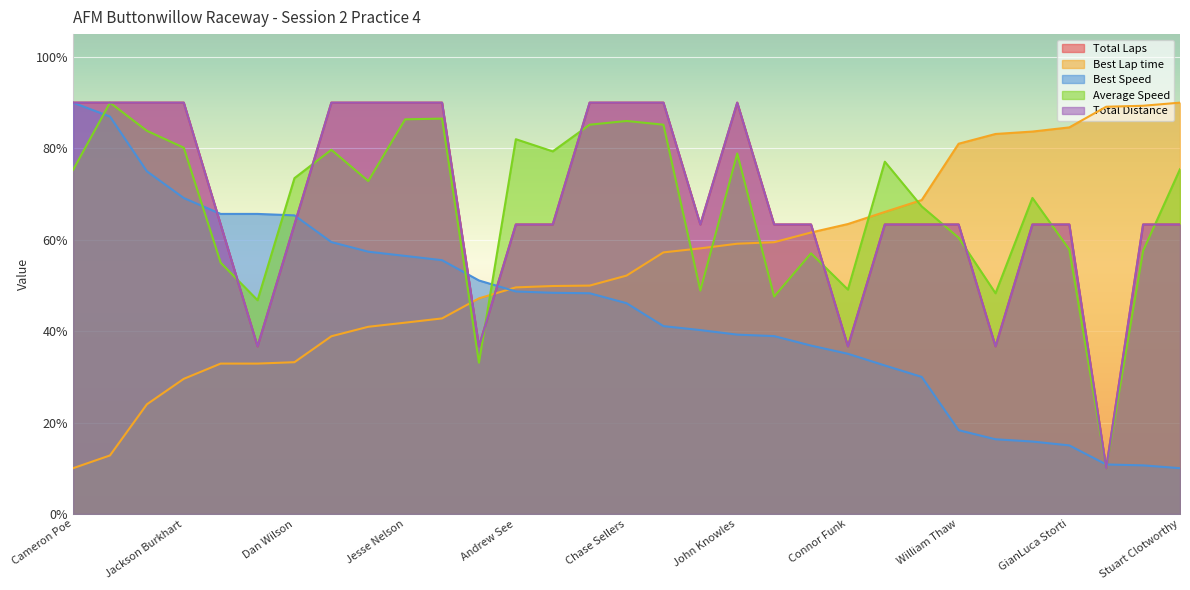

At Stuart Clotworthy, list the series in order from largest to smallest.

Best Lap time, Average Speed, Total Laps, Total Distance, Best Speed